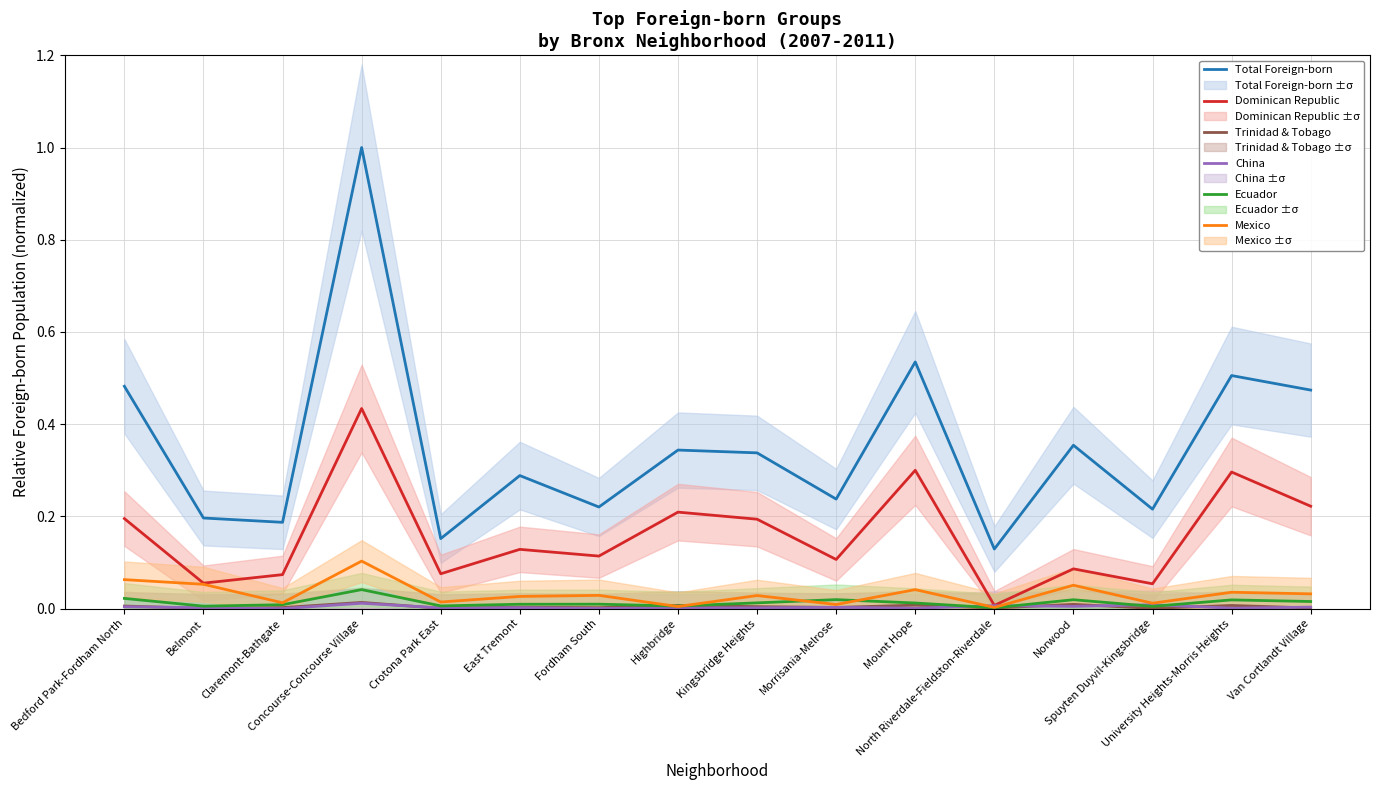

Where is the first local minimum for Mexico?

Claremont-Bathgate